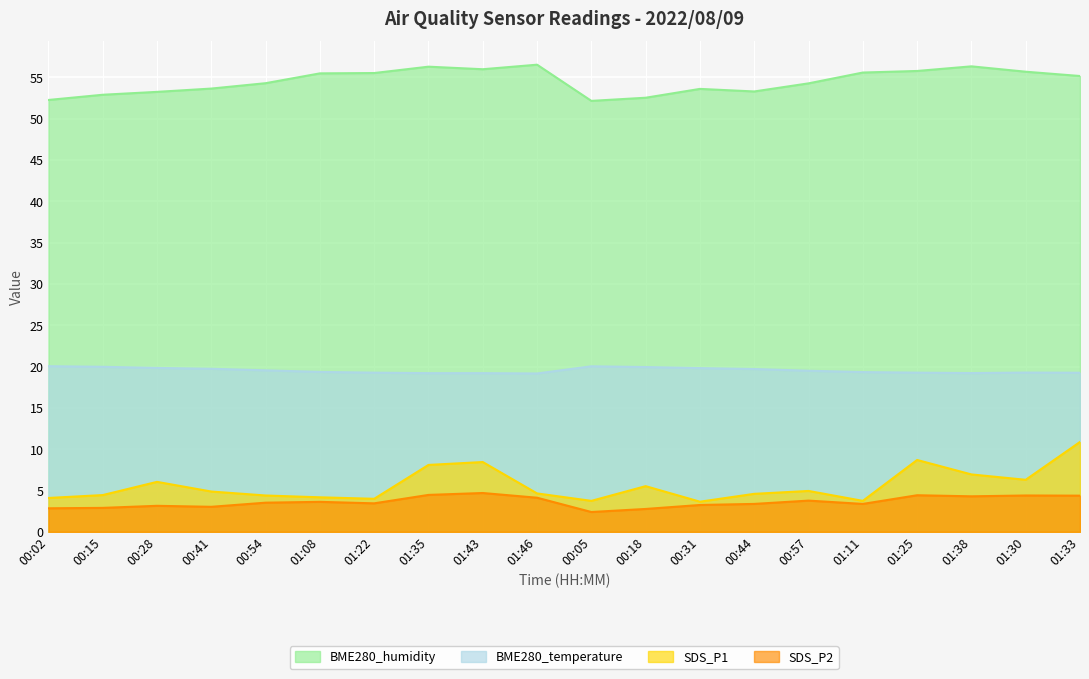

How many interior local valleys does the BME280_humidity series have?

3